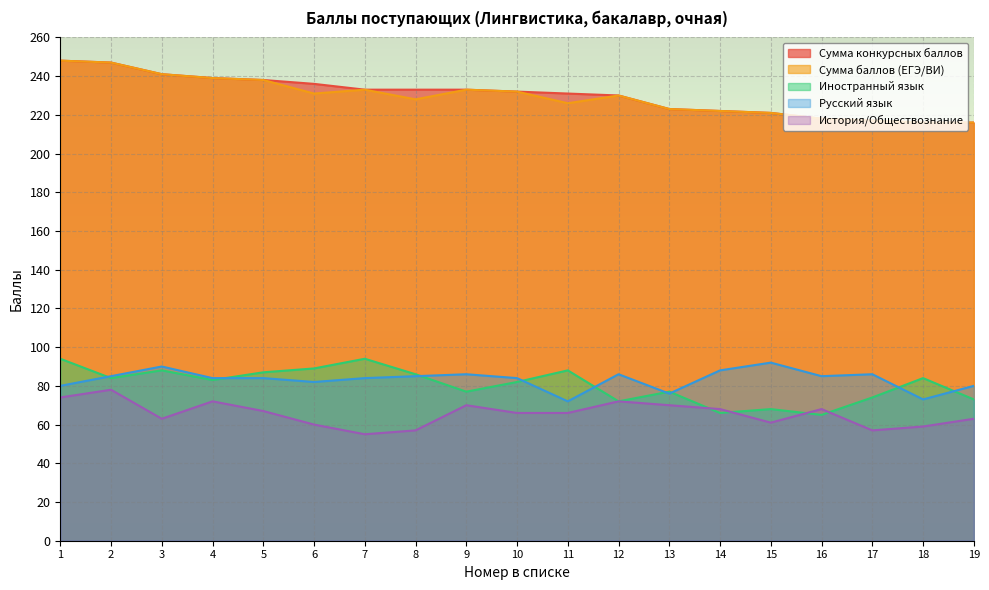

What are all the series names shown in the legend?

Сумма конкурсных баллов, Сумма баллов (ЕГЭ/ВИ), Иностранный язык, Русский язык, История/Обществознание